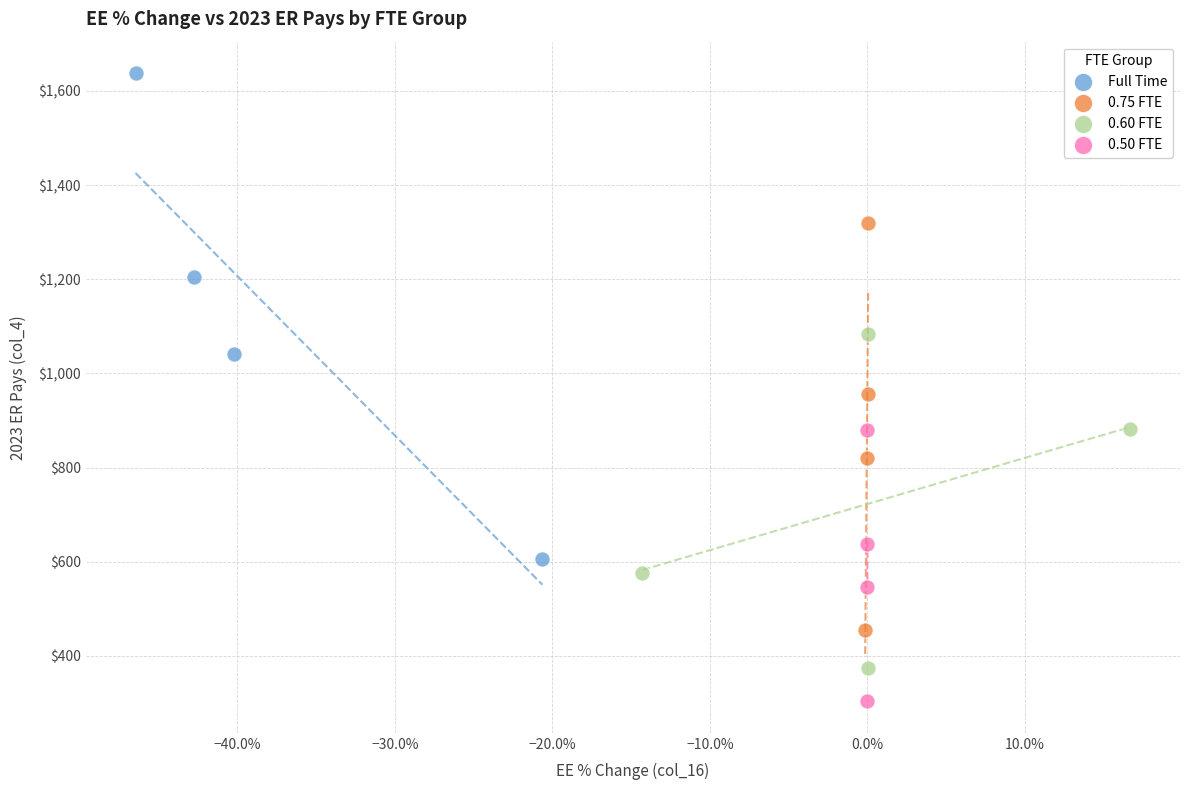

Which series contains the highest Y value?

Full Time